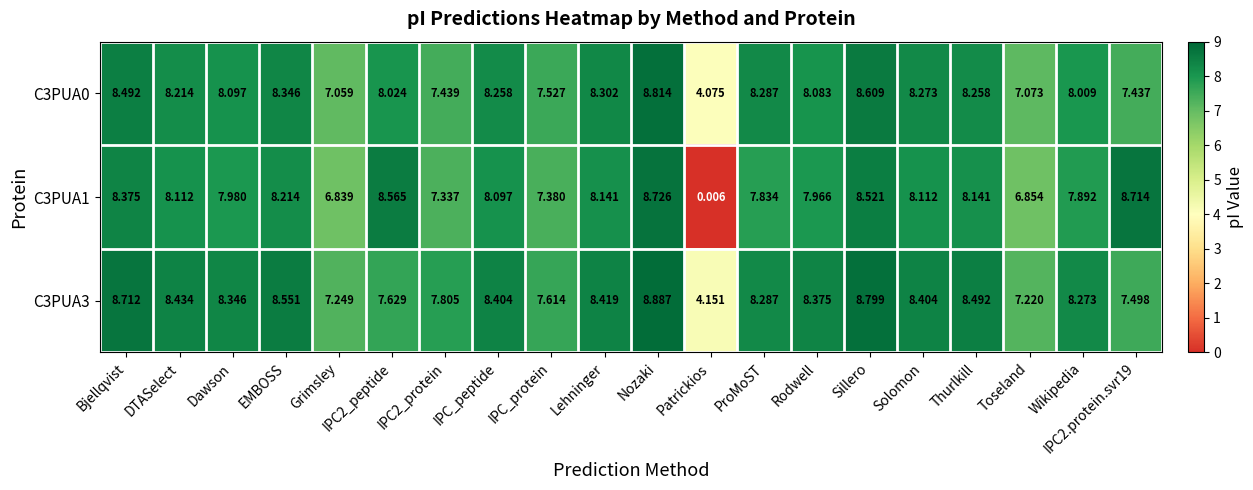

Which category has the highest value in the C3PUA3 series?

Nozaki